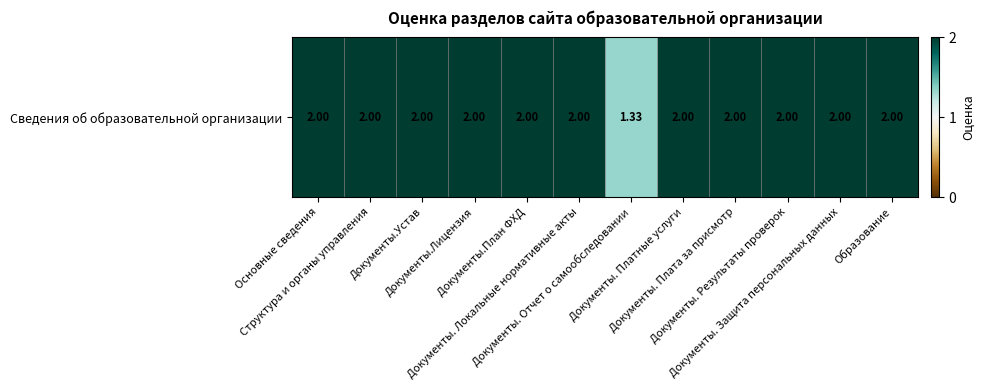

What is the difference between the values at Документы. Локальные нормативные акты and Документы. Отчет о самообследовании?

0.7